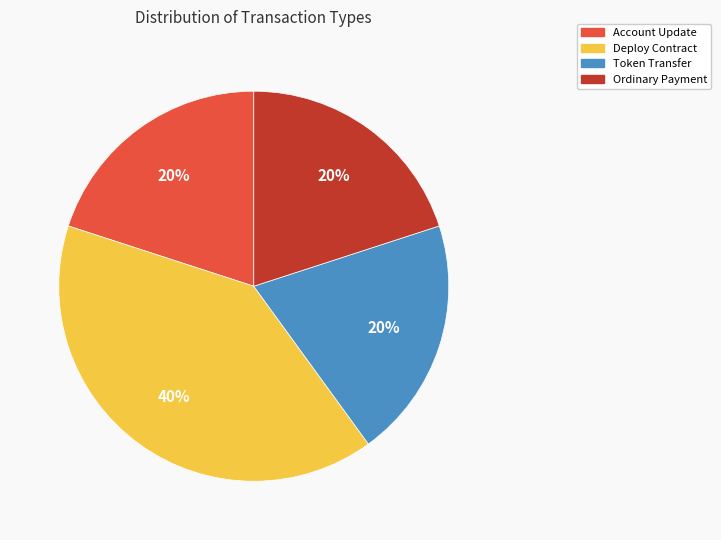

Combined, do Deploy Contract and Token Transfer account for over 50%?

Yes